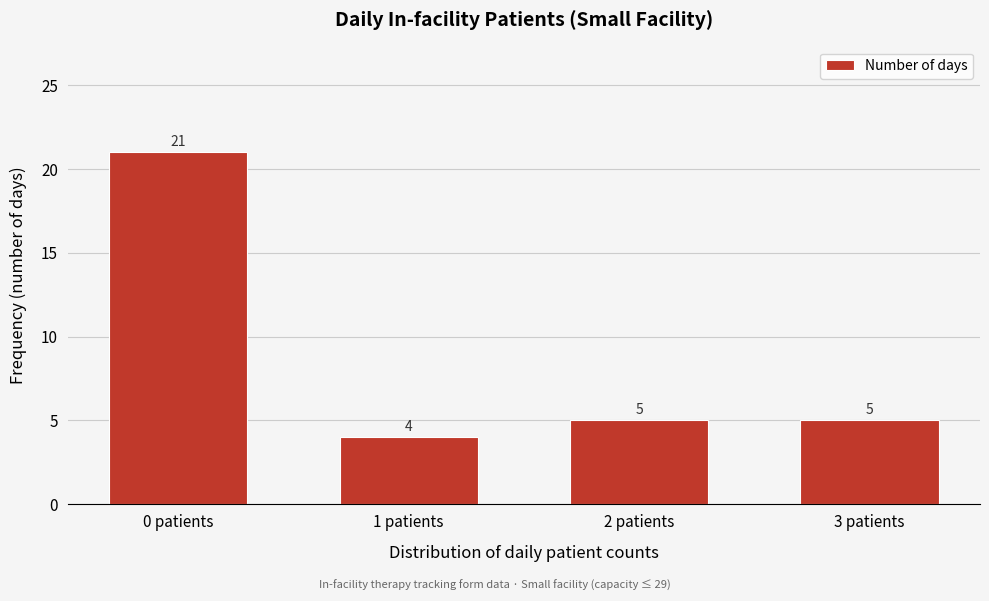

Reading left to right, transcribe all the data shown in this chart.

0 patients=21	1 patients=4	2 patients=5	3 patients=5